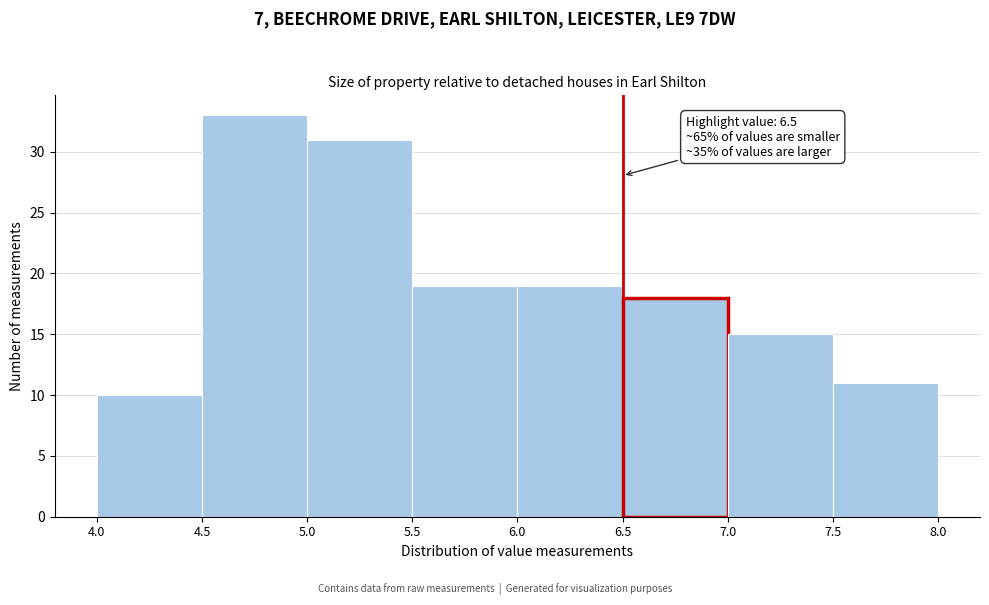

Over which range of the x-axis is the bar tallest?

4.5 to 5.0